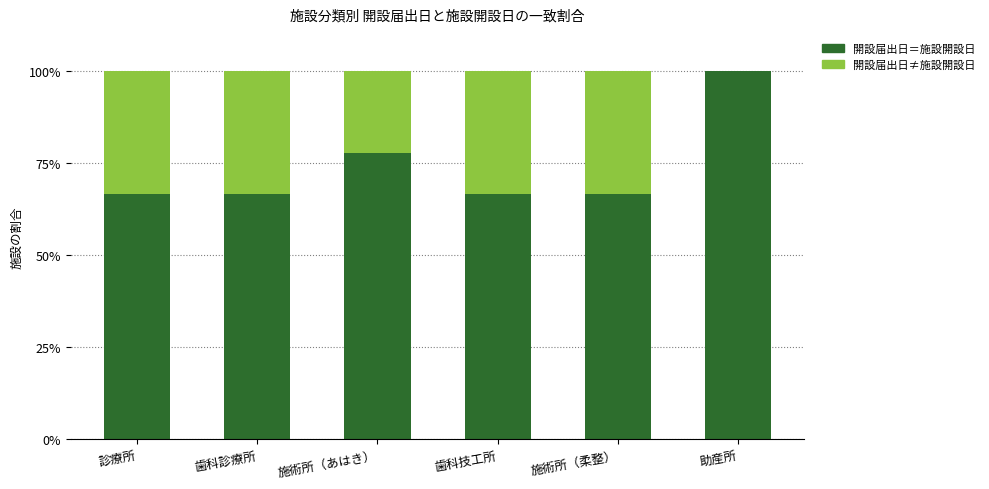

What is the highest value of the 開設届出日＝施設開設日 series?

100.0